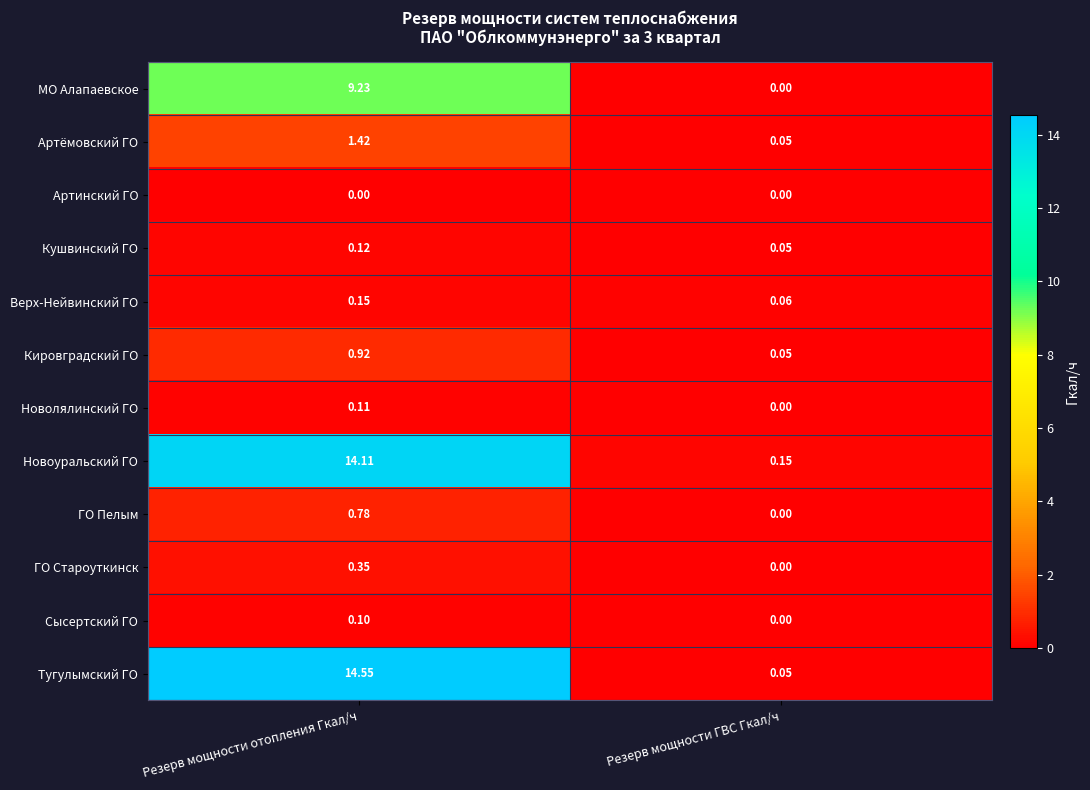

Between Резерв мощности отопления Гкал/ч and Резерв мощности ГВС Гкал/ч, which series saw the biggest shift?

Тугулымский ГО